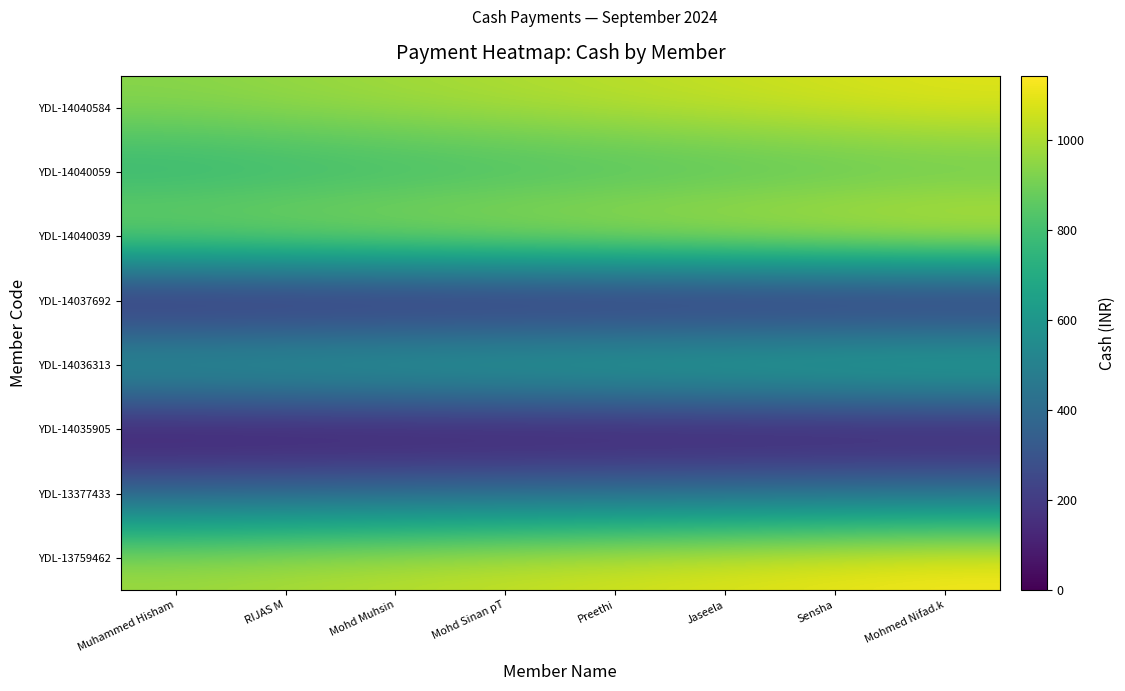

Reading right to left, transcribe all the data shown in this chart.

YDL-13759462: Mohmed Nifad.k=1144.0	Sensha=1122.0	Jaseela=1100.0	Preethi=1078.0	Mohd Sinan pT=1056.0	Mohd Muhsin=1034.0	RIJAS M=1012.0	Muhammed Hisham=990.0
YDL-13377433: Mohmed Nifad.k=416.0	Sensha=408.0	Jaseela=400.0	Preethi=392.0	Mohd Sinan pT=384.0	Mohd Muhsin=376.0	RIJAS M=368.0	Muhammed Hisham=360.0
YDL-14035905: Mohmed Nifad.k=0.0	Sensha=0.0	Jaseela=0.0	Preethi=0.0	Mohd Sinan pT=0.0	Mohd Muhsin=0.0	RIJAS M=0.0	Muhammed Hisham=0.0
YDL-14036313: Mohmed Nifad.k=832.0	Sensha=816.0	Jaseela=800.0	Preethi=784.0	Mohd Sinan pT=768.0	Mohd Muhsin=752.0	RIJAS M=736.0	Muhammed Hisham=720.0
YDL-14037692: Mohmed Nifad.k=0.0	Sensha=0.0	Jaseela=0.0	Preethi=0.0	Mohd Sinan pT=0.0	Mohd Muhsin=0.0	RIJAS M=0.0	Muhammed Hisham=0.0
YDL-14040039: Mohmed Nifad.k=1144.0	Sensha=1122.0	Jaseela=1100.0	Preethi=1078.0	Mohd Sinan pT=1056.0	Mohd Muhsin=1034.0	RIJAS M=1012.0	Muhammed Hisham=990.0
YDL-14040059: Mohmed Nifad.k=832.0	Sensha=816.0	Jaseela=800.0	Preethi=784.0	Mohd Sinan pT=768.0	Mohd Muhsin=752.0	RIJAS M=736.0	Muhammed Hisham=720.0
YDL-14040584: Mohmed Nifad.k=1092.0	Sensha=1071.0	Jaseela=1050.0	Preethi=1029.0	Mohd Sinan pT=1008.0	Mohd Muhsin=987.0	RIJAS M=966.0	Muhammed Hisham=945.0